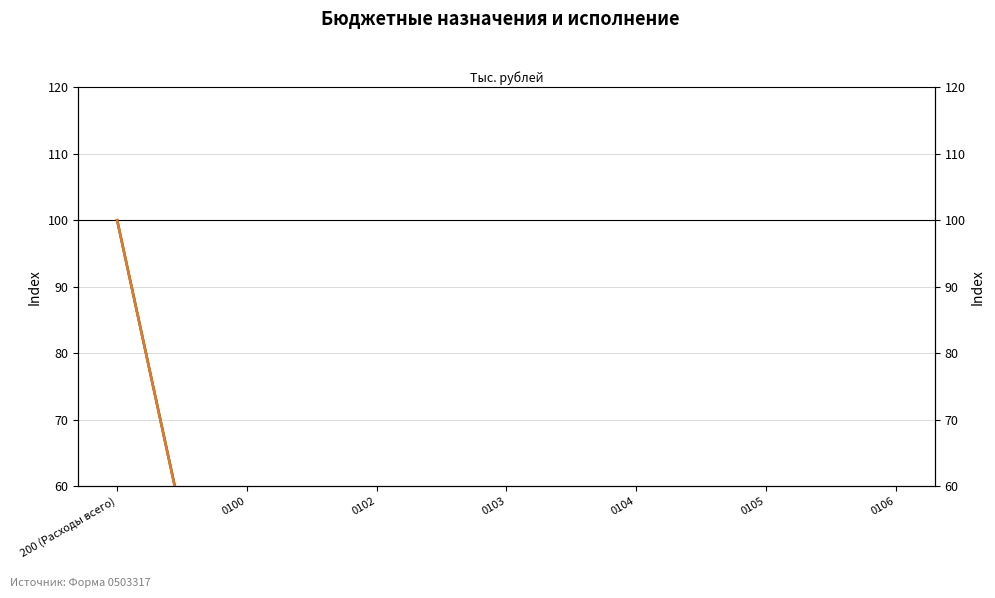

Which category has the highest value in the Утв. бюджетные назначения (консолид.) series?

200 (Расходы всего)